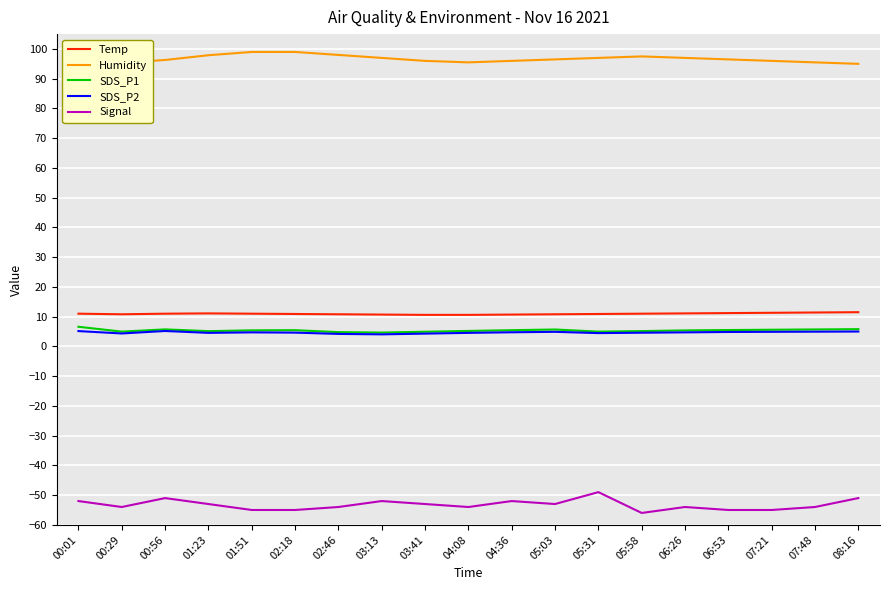

What is the value of the SDS_P2 point at the 18th from the left?

5.0